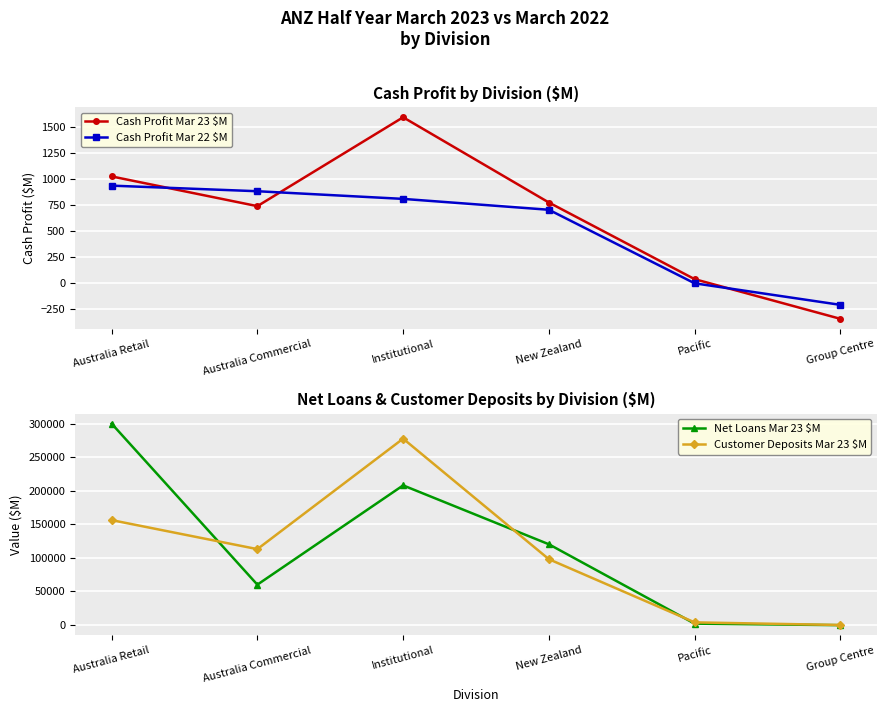

Reading left to right, extract all data points from this chart.

Cash Profit Mar 23 $M: Australia Retail=1026	Australia Commercial=739	Institutional=1597	New Zealand=774	Pacific=34	Group Centre=-349
Cash Profit Mar 22 $M: Australia Retail=937	Australia Commercial=883	Institutional=809	New Zealand=704	Pacific=-6	Group Centre=-214
Net Loans Mar 23 $M: Australia Retail=300581	Australia Commercial=59911	Institutional=208265	New Zealand=120262	Pacific=1661	Group Centre=-593
Customer Deposits Mar 23 $M: Australia Retail=156374	Australia Commercial=113011	Institutional=278089	New Zealand=97958	Pacific=3562	Group Centre=-367